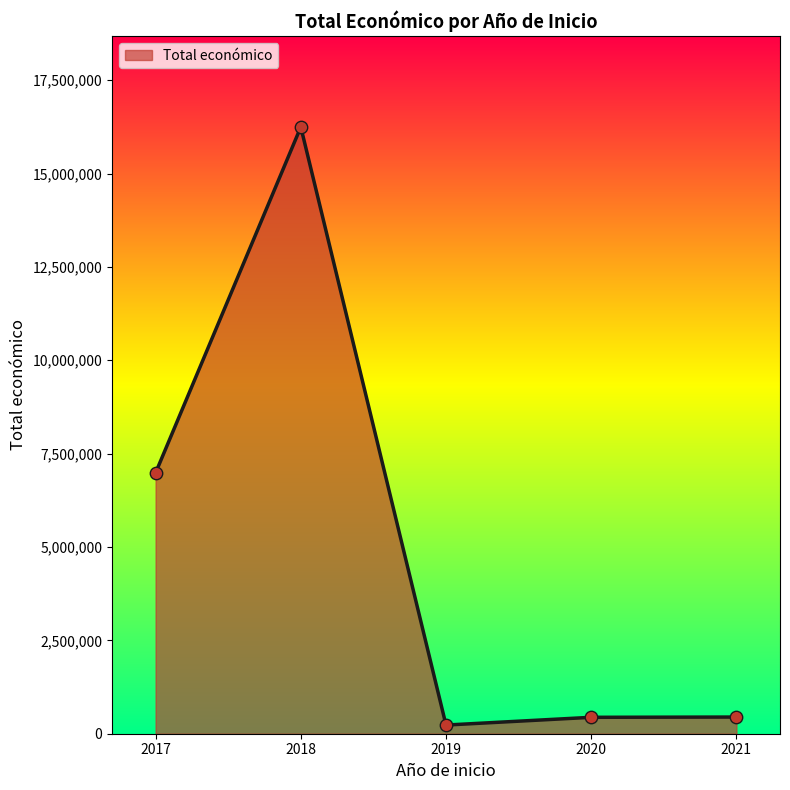

Approximately how many times larger is the value at 2017 compared to 2018?

0.4